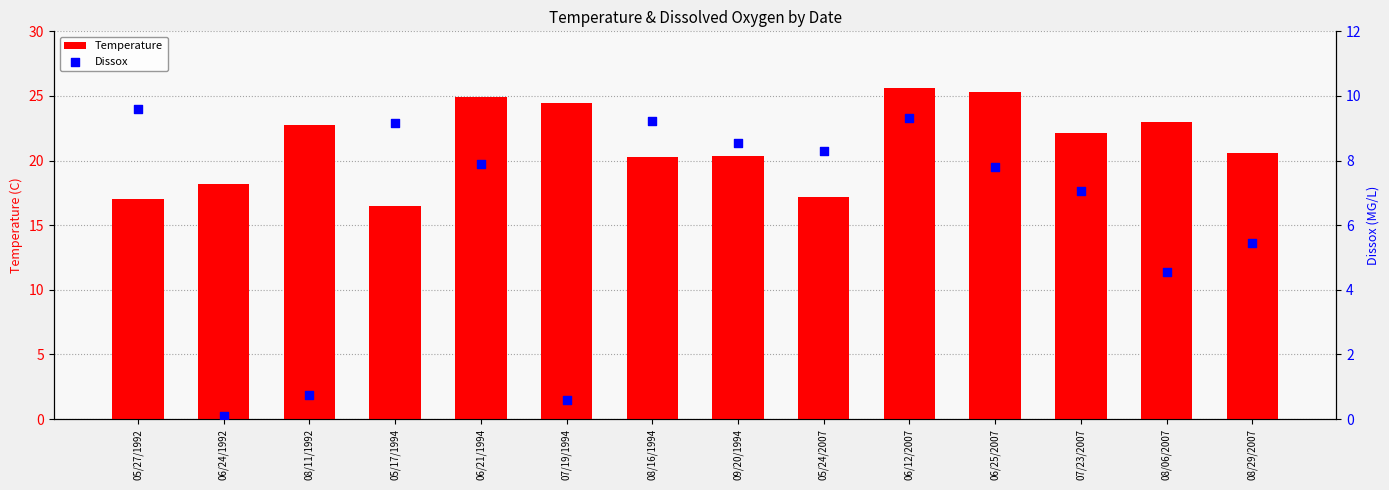

At which category is the sum across all series the highest?

06/12/2007